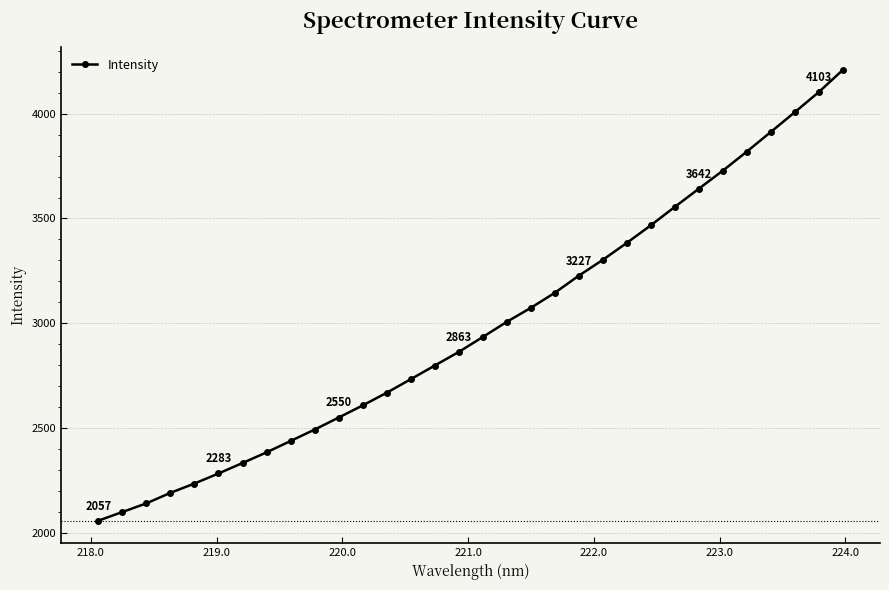

What is the sum of all values?

95387.9